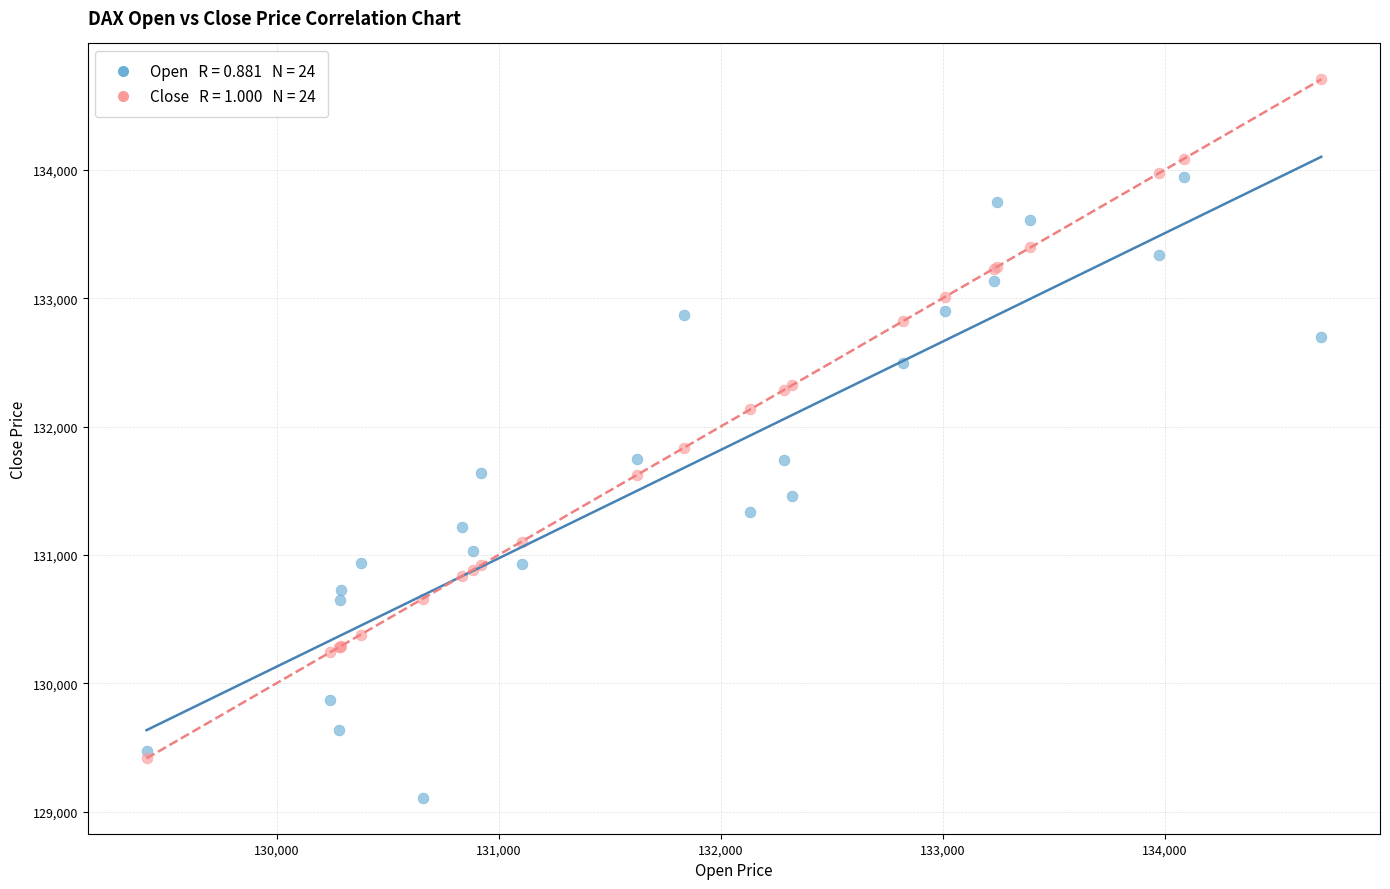

Across all series, what Y value is closest to 131906?

131835